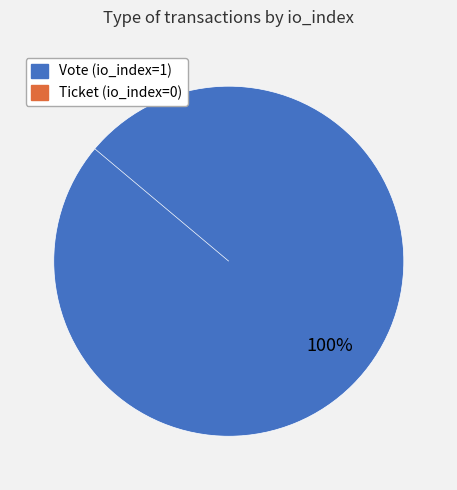

Count the number of slices in the pie.

2